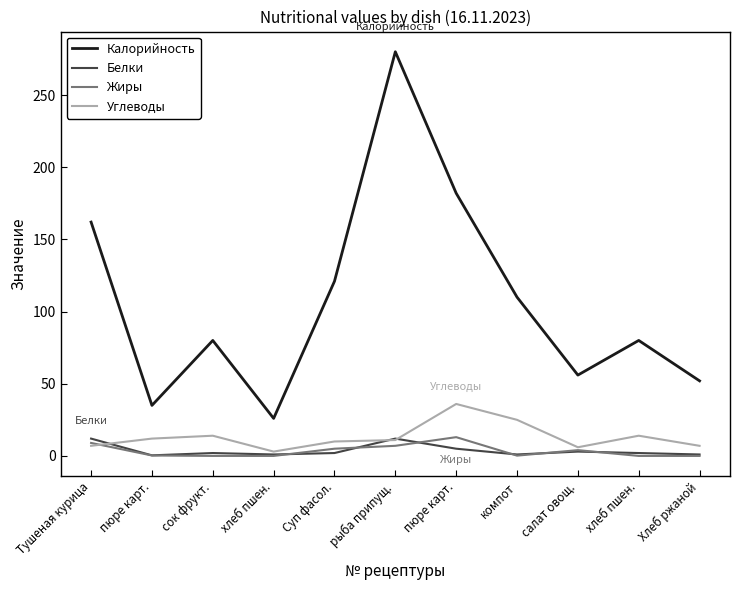

Does the chart have visible grid lines?

No